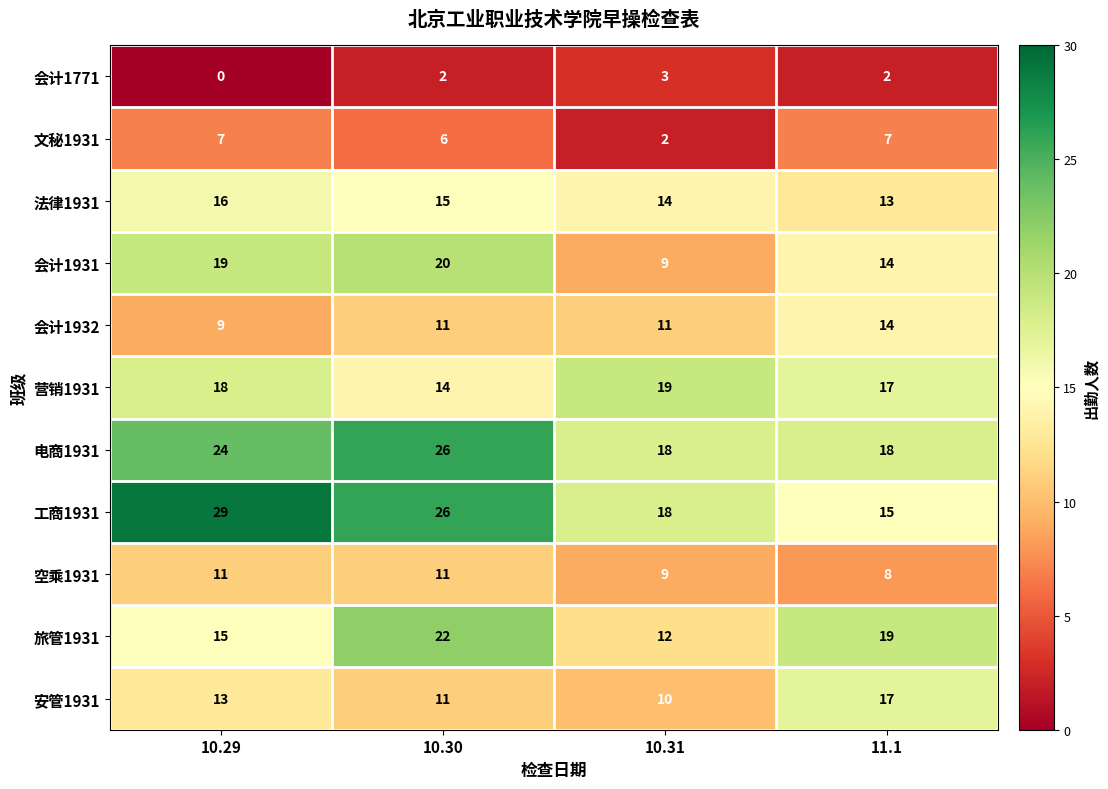

What is the maximum value shown in the chart?

29